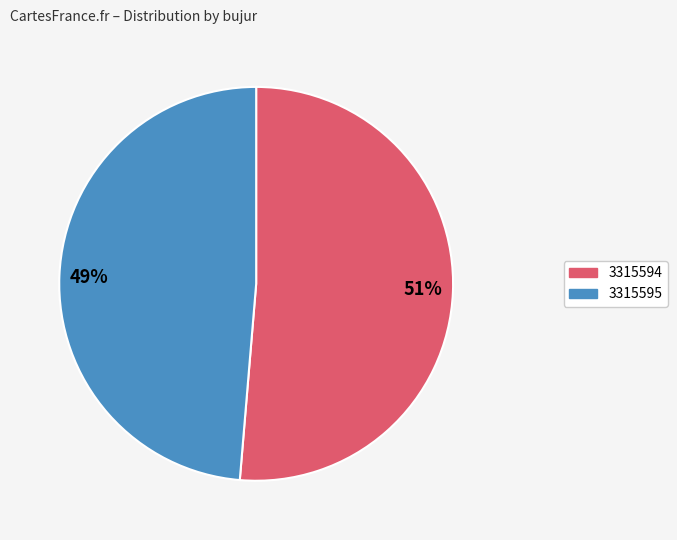

To the nearest percent, what is the combined percentage of 3315595 and 3315594?

100%